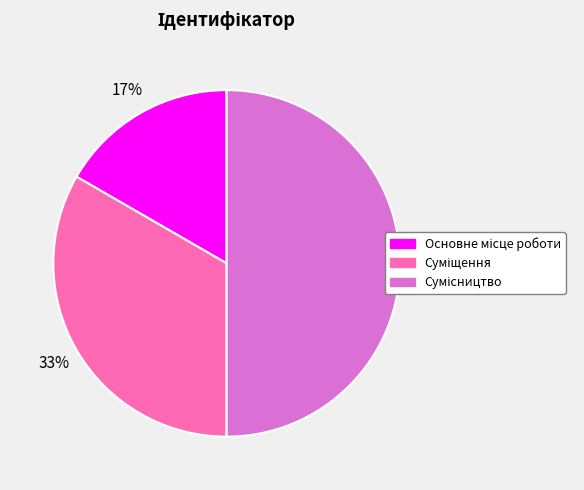

To the nearest percent, what is the difference between the largest and smallest slice percentages?

33%